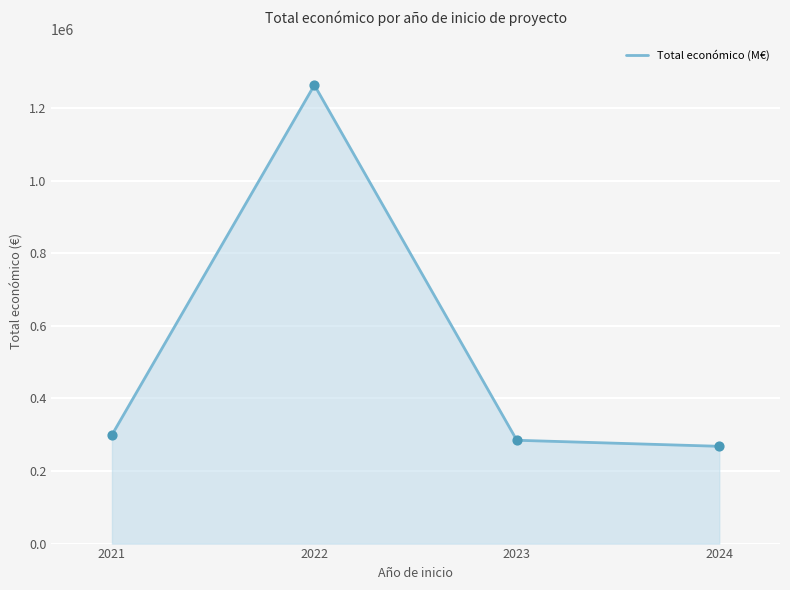

Between 2024 and 2022, which is larger?

2022